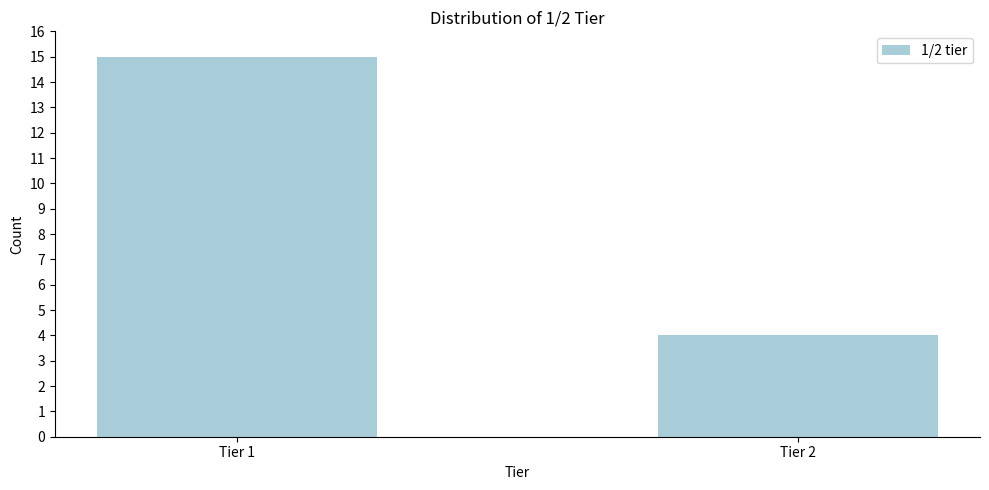

Reading left to right, extract all data points from this chart.

Tier 1=15	Tier 2=4